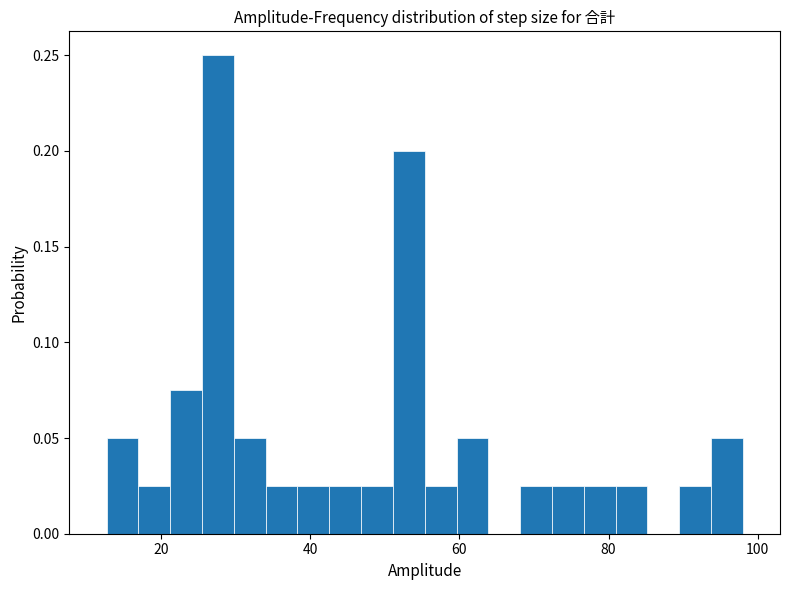

Around what value on the x-axis is the tallest bar? Give the approximate position of its centre, as read against the axis.

28